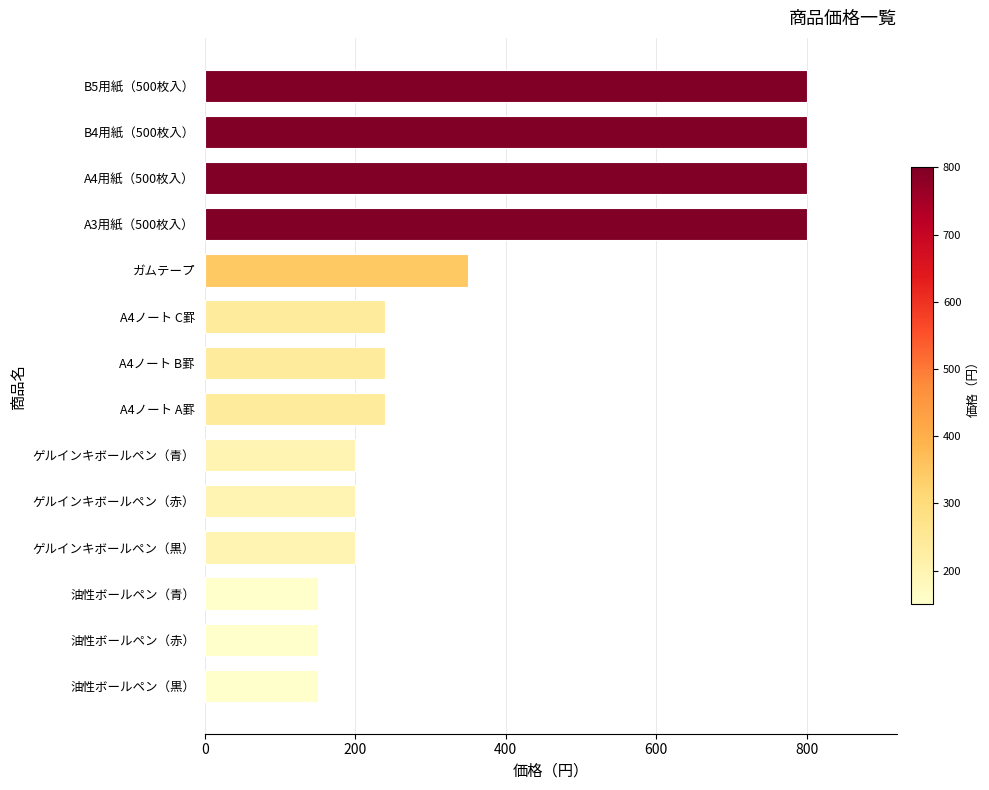

Which has a higher value, A4用紙（500枚入） or ガムテープ?

A4用紙（500枚入）